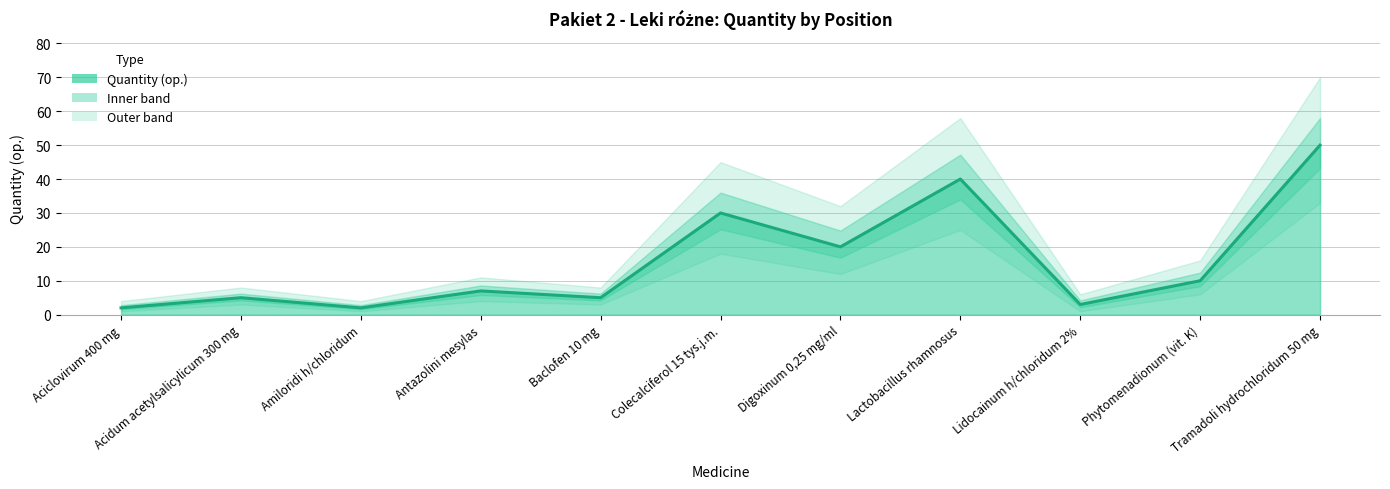

What is the difference between the values at Tramadoli hydrochloridum 50 mg and Lactobacillus rhamnosus?

10